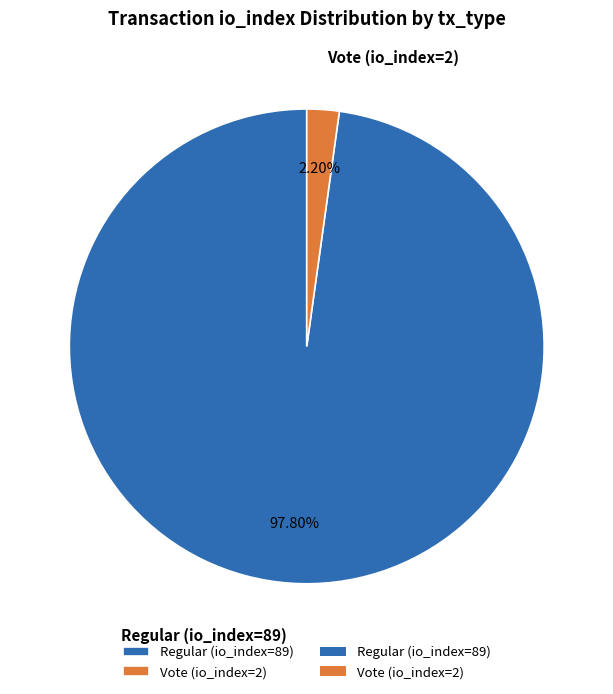

The Regular (io_index=89) slice represents 98% of the pie. True or false?

True